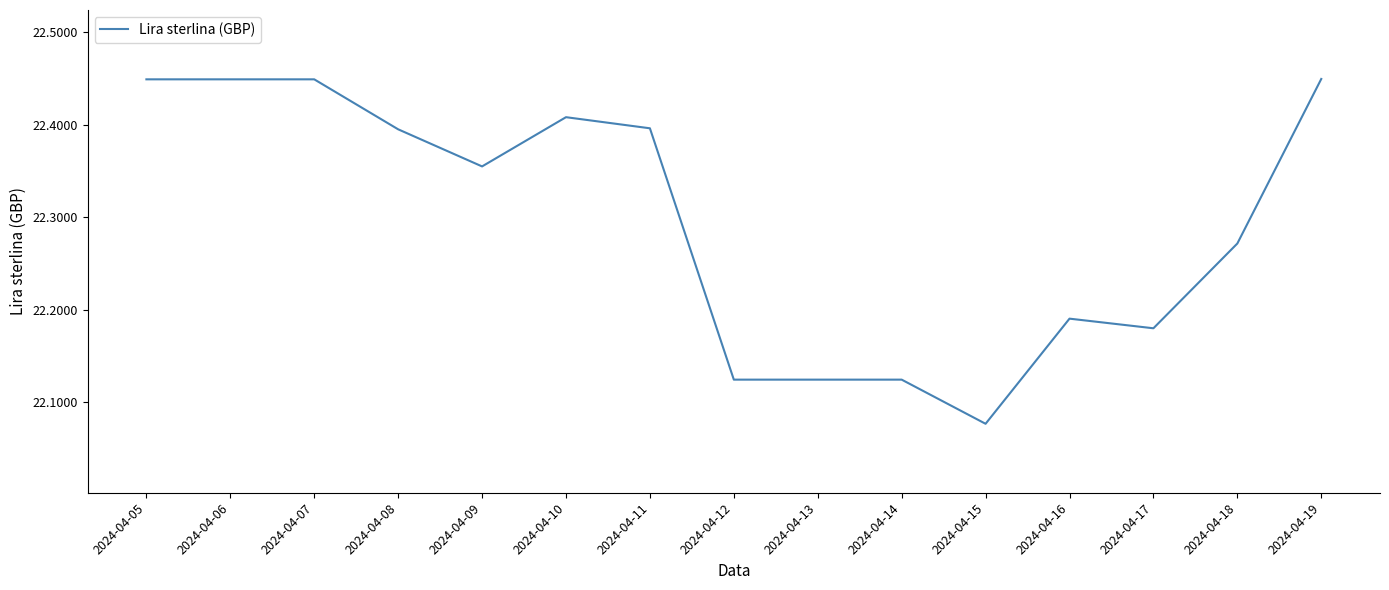

At which label is the value closest to 22?

2024-04-15